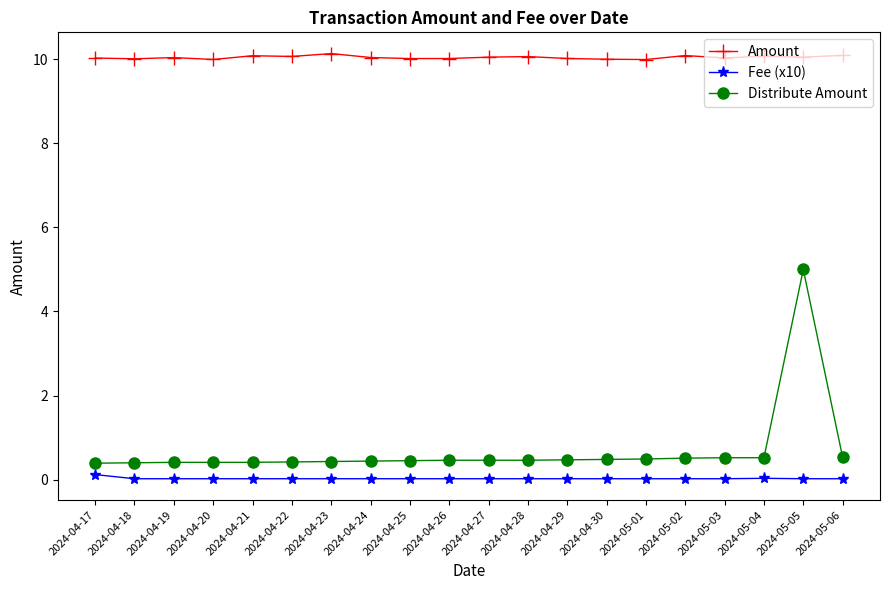

What is the difference between the maximum and minimum values in the Fee (x10) series?

0.1